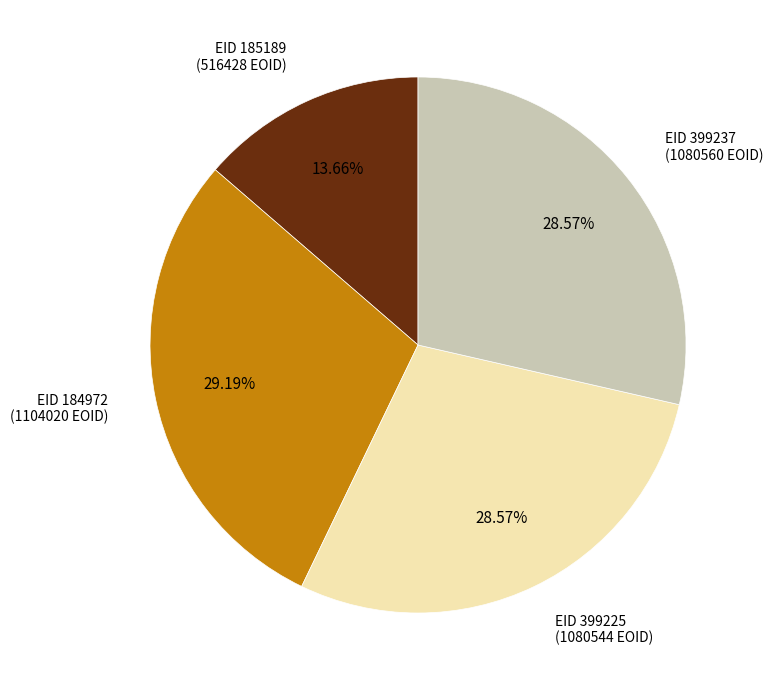

Which has a higher value, EID 184972 (1104020 EOID) or EID 399225 (1080544 EOID)?

EID 184972 (1104020 EOID)